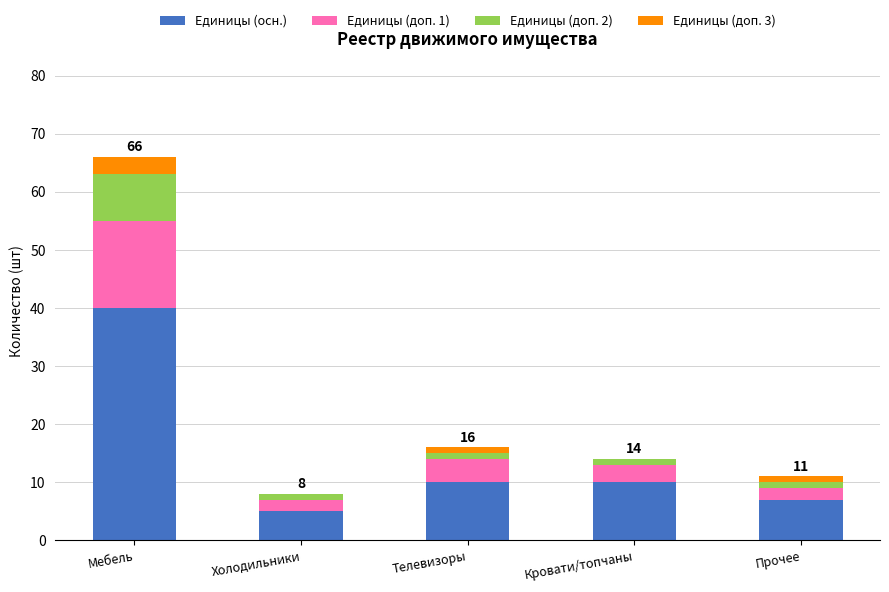

The value of Единицы (осн.) at Прочее is 4. True or false?

False